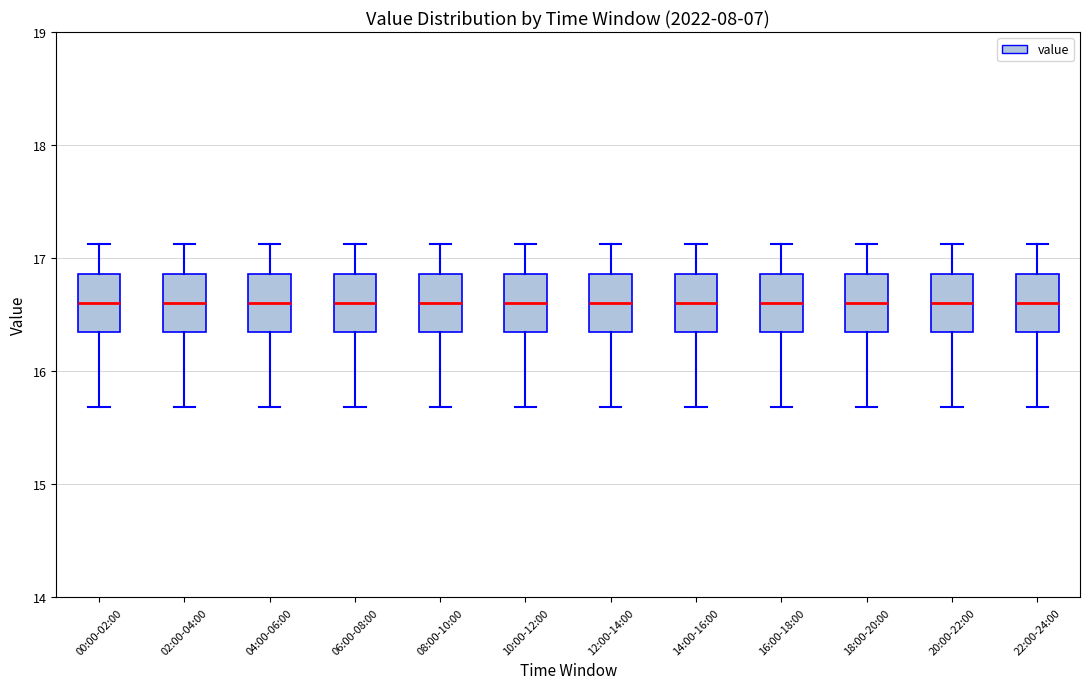

Reading left to right, read every box against the y-axis: the position of its median line, the range the box covers, and the ends of its whiskers. The values are not printed on the chart, so give them approximately, as read against the axis.

00:00-02:00: median 16.6, box 16.4 to 16.9, whiskers 15.7 to 17.1
02:00-04:00: median 16.6, box 16.4 to 16.9, whiskers 15.7 to 17.1
04:00-06:00: median 16.6, box 16.4 to 16.9, whiskers 15.7 to 17.1
06:00-08:00: median 16.6, box 16.4 to 16.9, whiskers 15.7 to 17.1
08:00-10:00: median 16.6, box 16.4 to 16.9, whiskers 15.7 to 17.1
10:00-12:00: median 16.6, box 16.4 to 16.9, whiskers 15.7 to 17.1
12:00-14:00: median 16.6, box 16.4 to 16.9, whiskers 15.7 to 17.1
14:00-16:00: median 16.6, box 16.4 to 16.9, whiskers 15.7 to 17.1
16:00-18:00: median 16.6, box 16.4 to 16.9, whiskers 15.7 to 17.1
18:00-20:00: median 16.6, box 16.4 to 16.9, whiskers 15.7 to 17.1
20:00-22:00: median 16.6, box 16.4 to 16.9, whiskers 15.7 to 17.1
22:00-24:00: median 16.6, box 16.4 to 16.9, whiskers 15.7 to 17.1